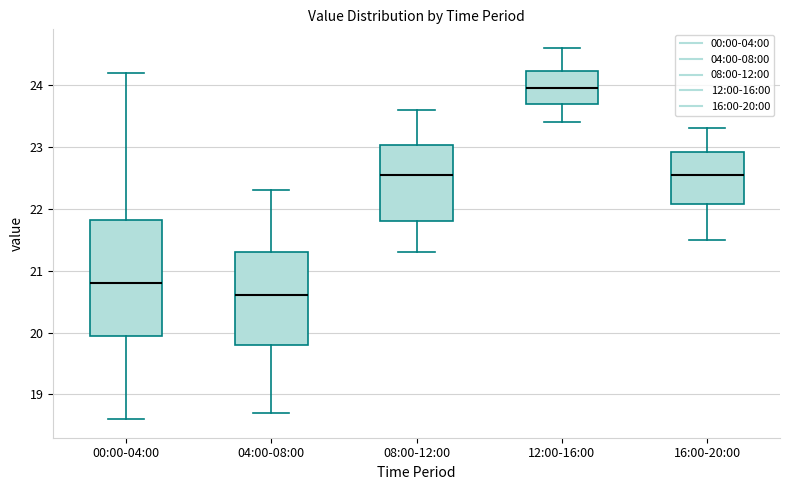

Reading left to right, transcribe this box plot: for each box, give where its median line is, the range the box spans, and where its two whiskers end, as read against the y-axis. The values are not printed on the chart, so give them approximately, as read against the axis.

00:00-04:00: median 20.8, box 20.0 to 21.8, whiskers 18.6 to 24.2
04:00-08:00: median 20.6, box 19.8 to 21.3, whiskers 18.7 to 22.3
08:00-12:00: median 22.6, box 21.8 to 23.0, whiskers 21.3 to 23.6
12:00-16:00: median 24.0, box 23.7 to 24.2, whiskers 23.4 to 24.6
16:00-20:00: median 22.6, box 22.1 to 22.9, whiskers 21.5 to 23.3